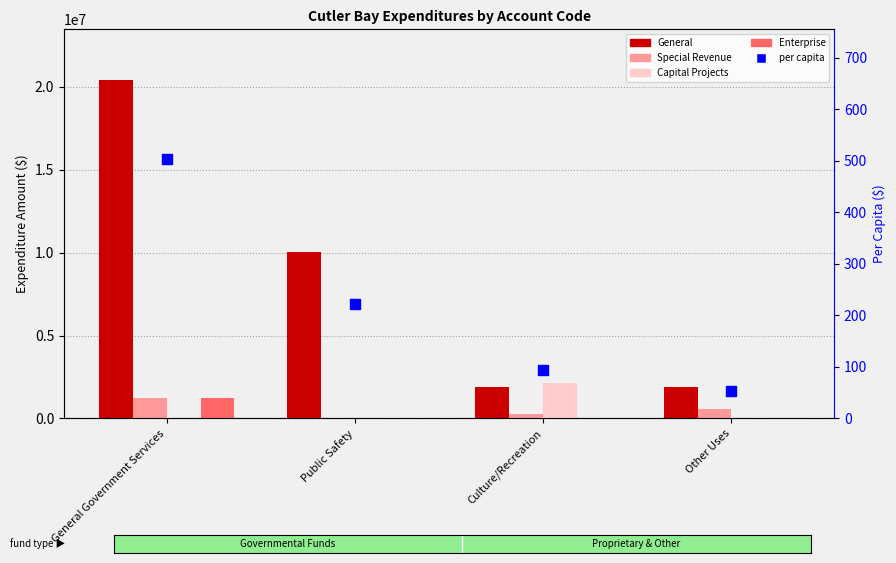

What is the total value across all series at Culture/Recreation?

4300196.6